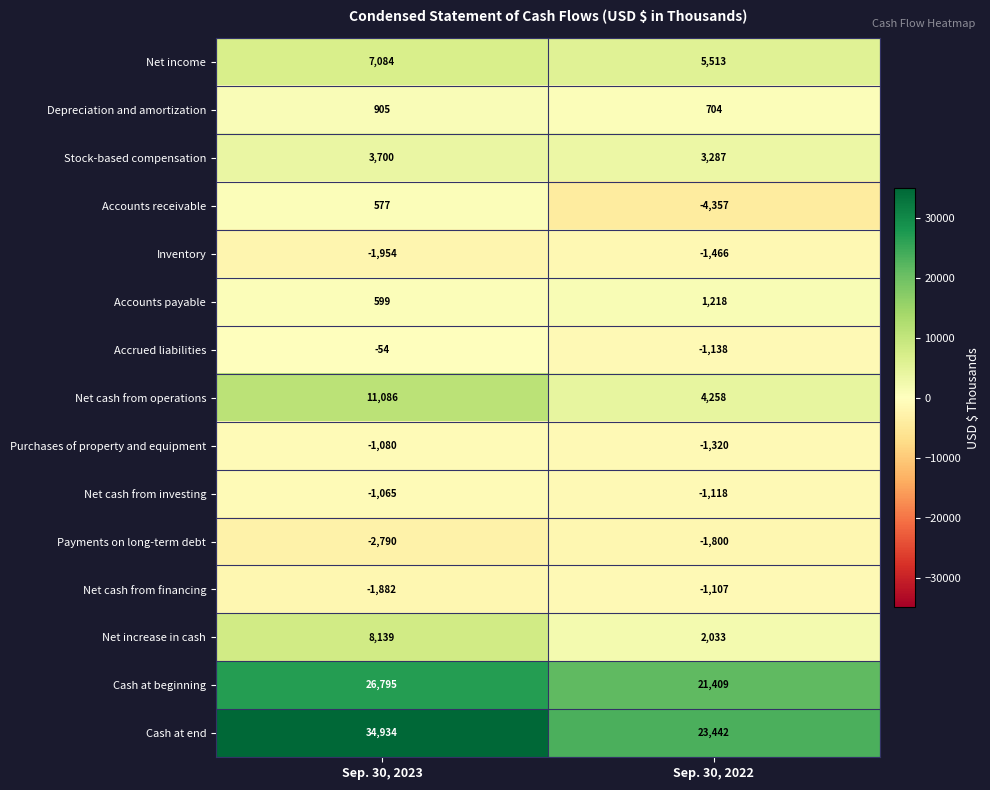

True or false: Purchases of property and equipment has a value of -397 at Sep. 30, 2022.

False